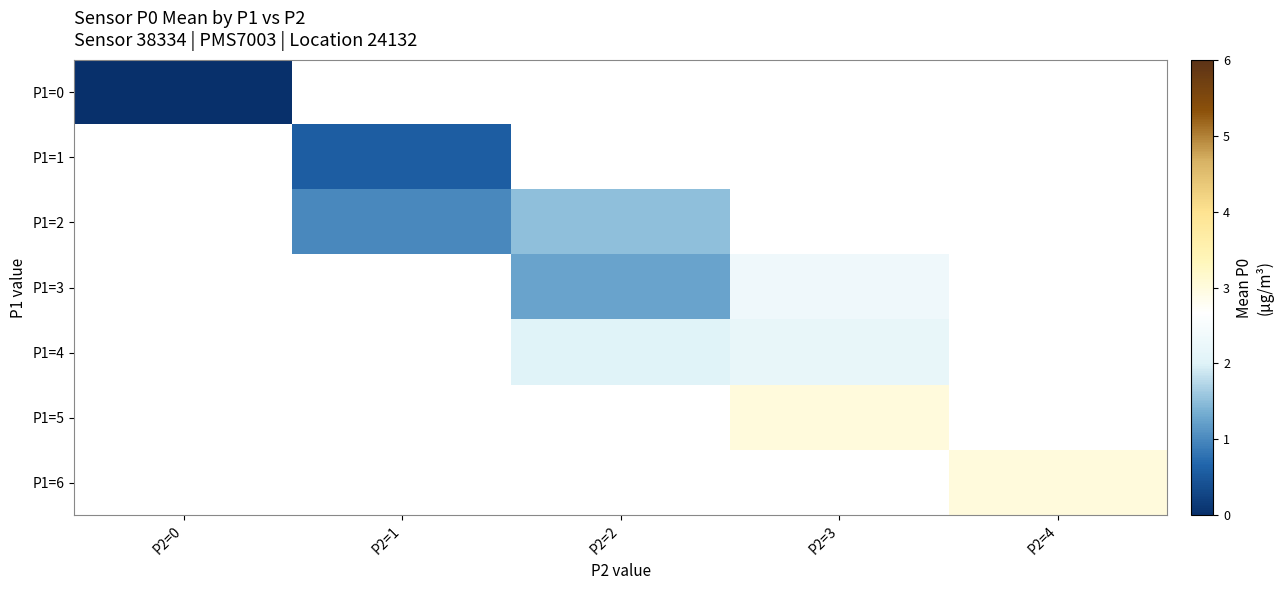

List the labels in order of P1=6 value, smallest first.

P2=0, P2=1, P2=2, P2=3, P2=4